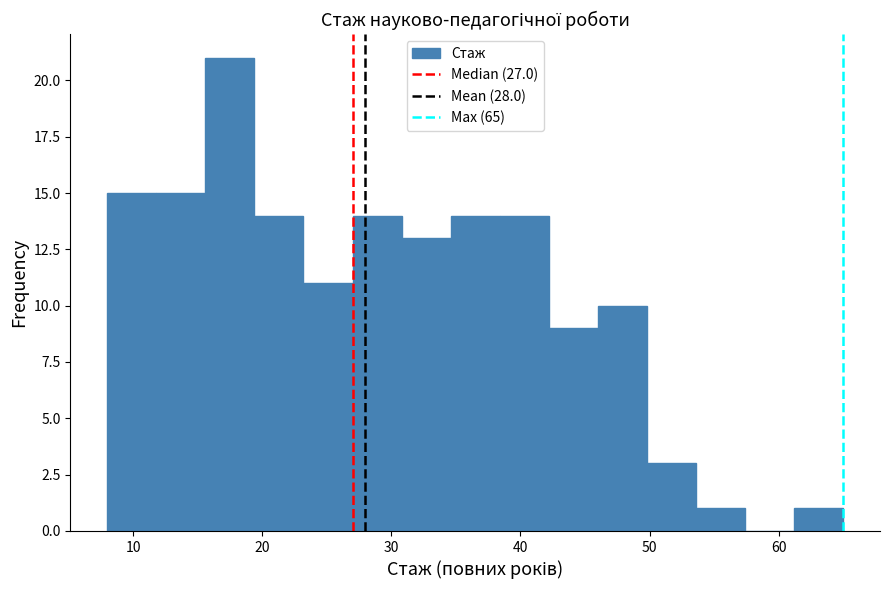

Around what value on the x-axis is the tallest bar? Give the approximate position of its centre, as read against the axis.

18